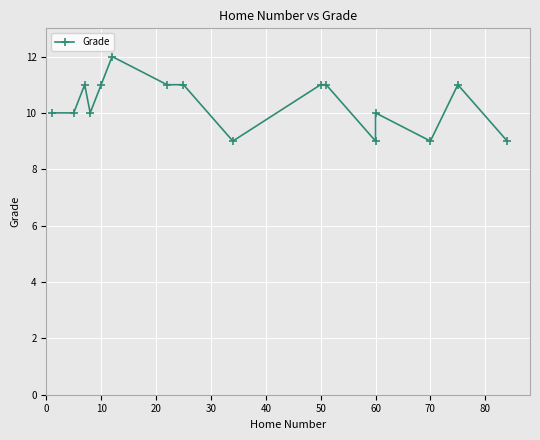

Reading right to left, what are all the values shown in this chart?

9	11	9	10	9	11	11	9	11	11	12	11	10	11	10	10